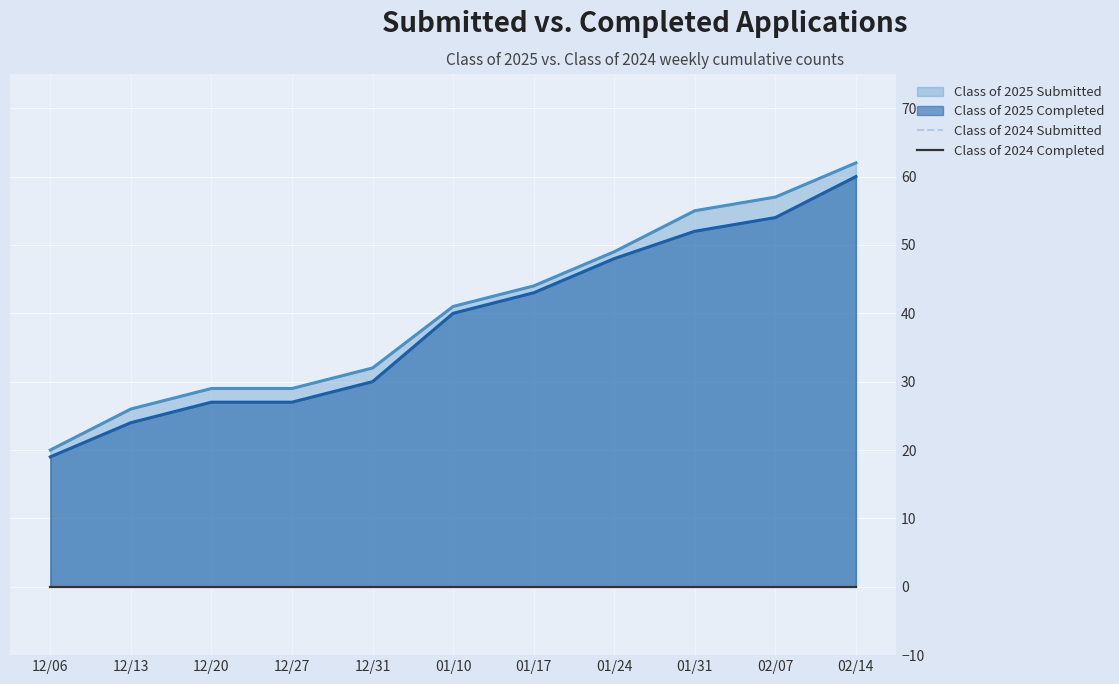

True or false: Class of 2025 Submitted has more than 1 interior local peaks.

False